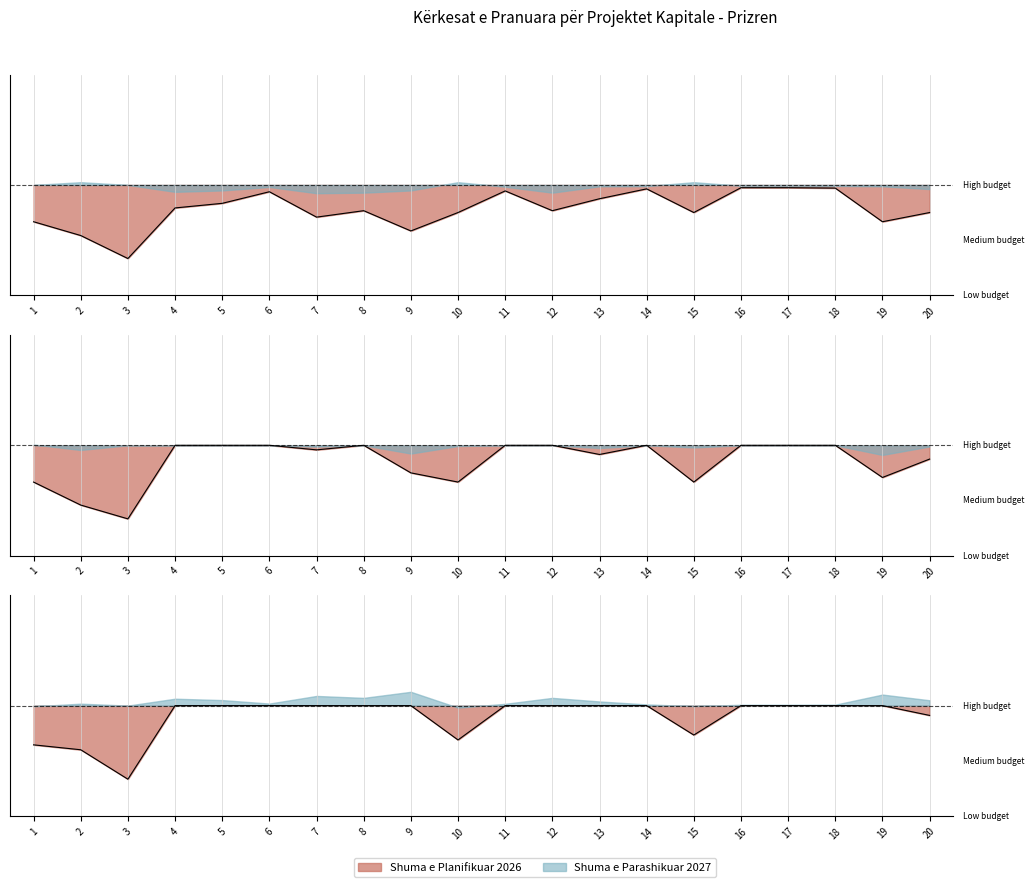

At which category does Shuma e Planifikuar 2026 reach its first local peak?

6